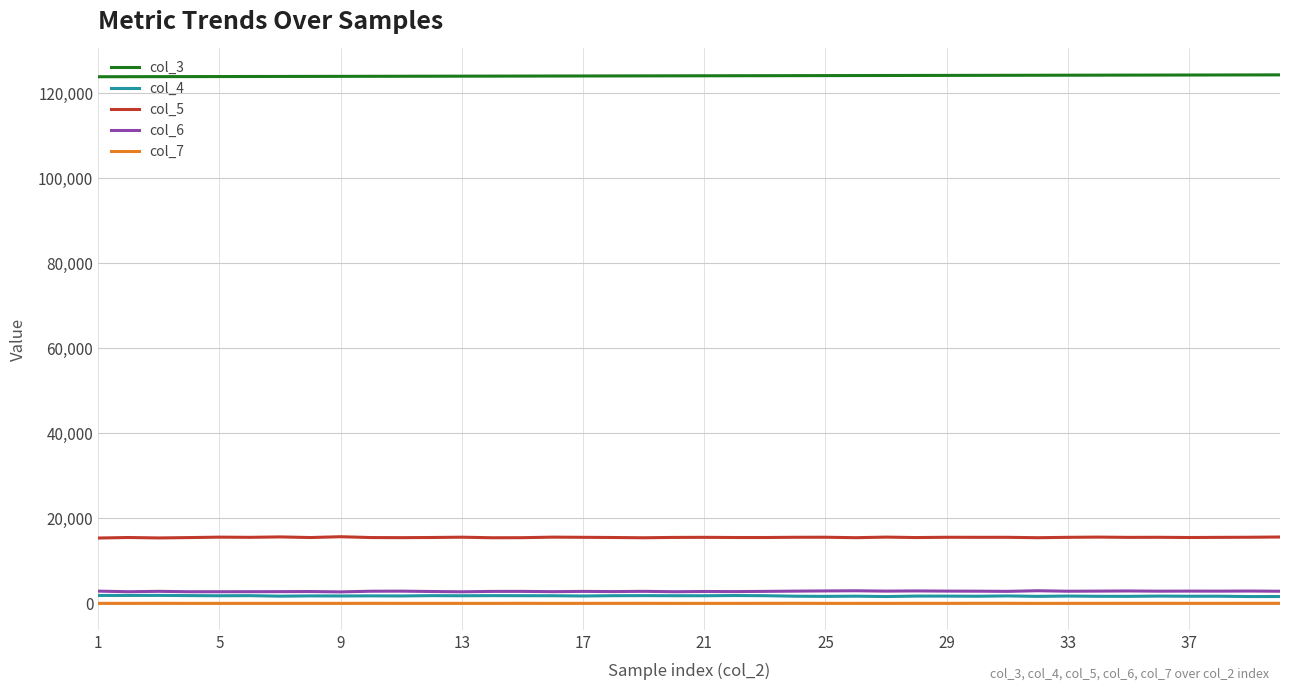

True or false: col_4 and col_5 cross at least once.

False